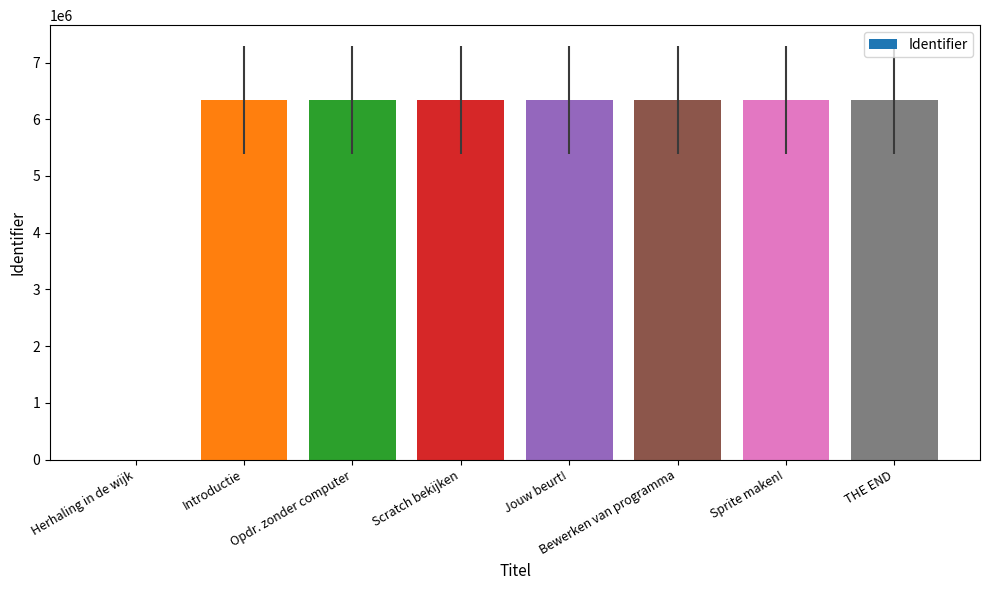

What is the greatest value displayed?

6343233